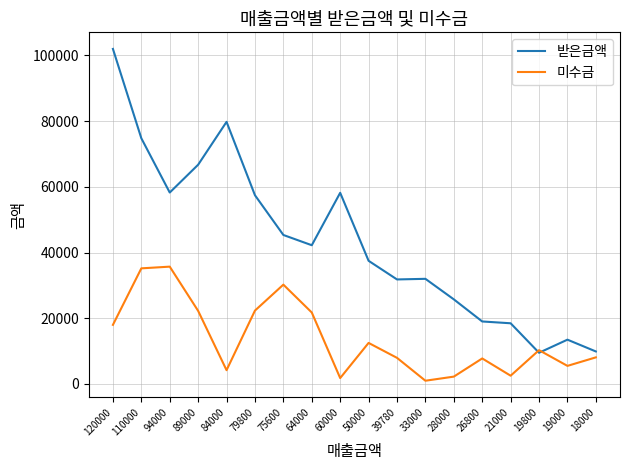

The 미수금 series shows 5510 at 19000. True or false?

True